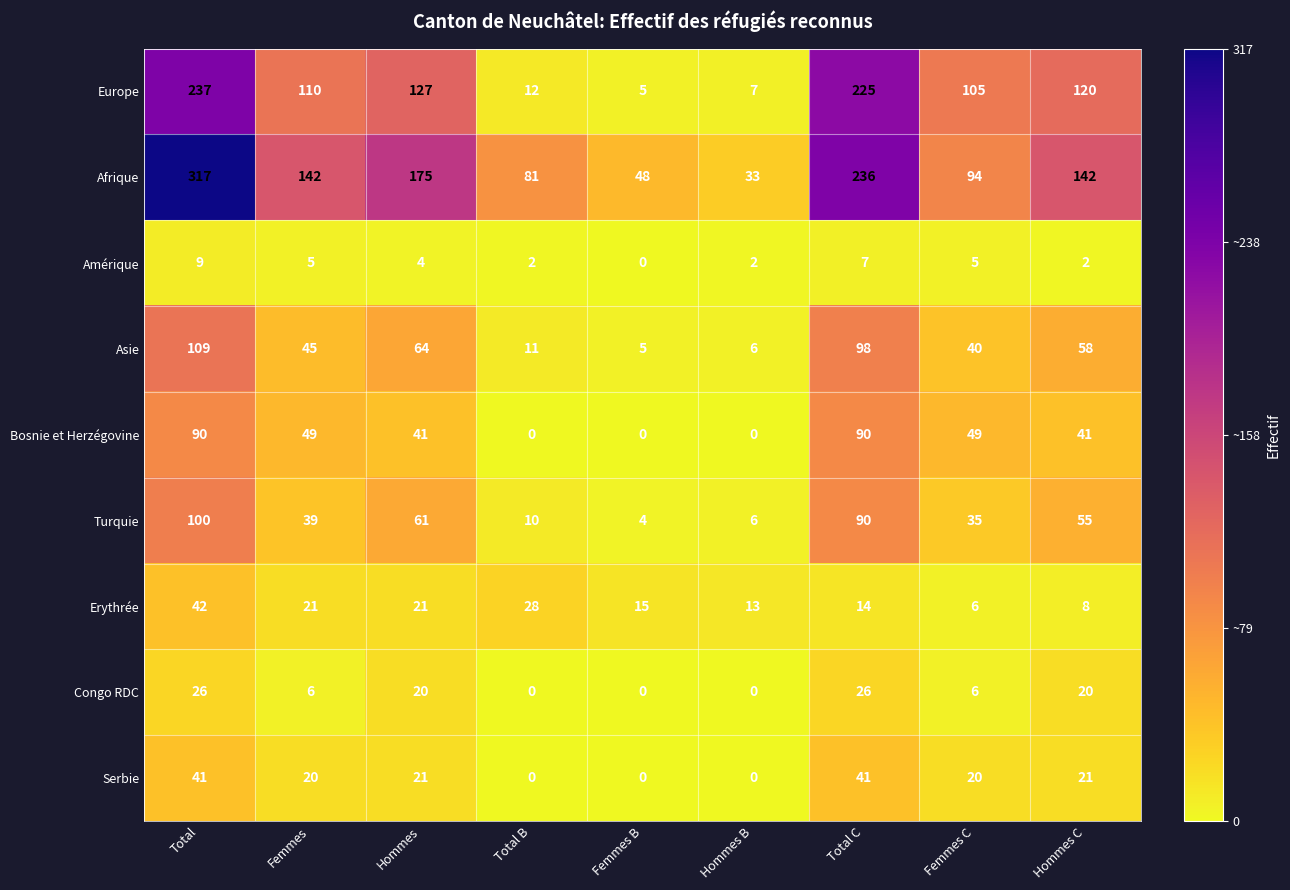

At which label does Amérique reach its peak?

Total